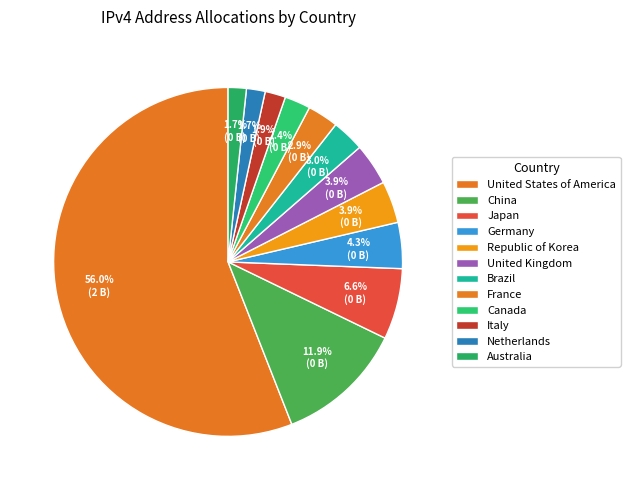

True or false: Japan accounts for 14% of the total.

False